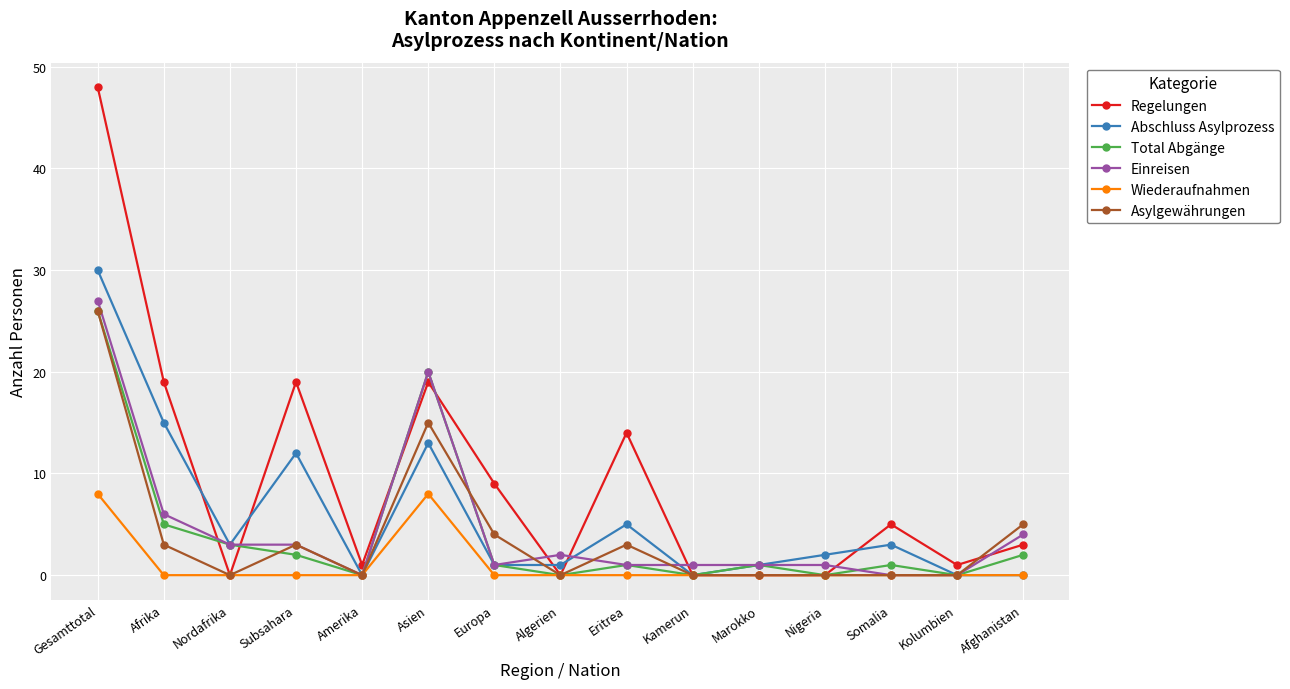

How many data points in Regelungen are less than 3?

7